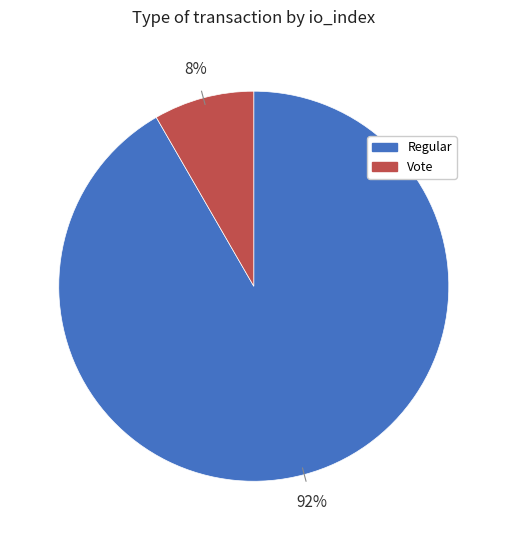

To the nearest percent, what is the combined percentage of Vote and Regular?

100%